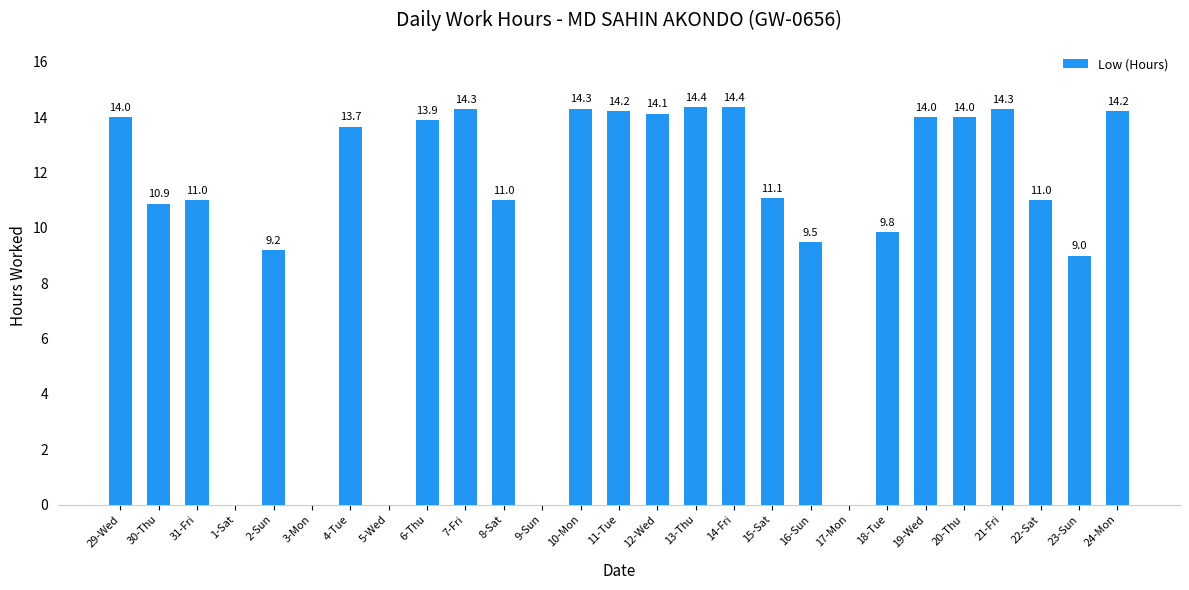

What is the maximum value shown in the chart?

14.4